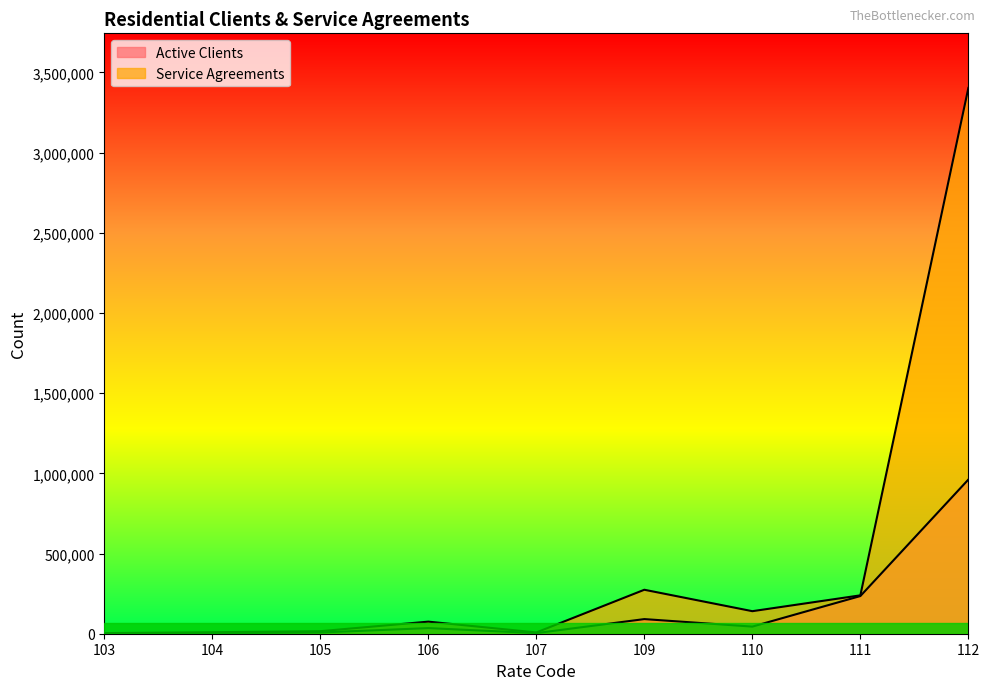

How many data points in Active Clients are less than 35005?

4